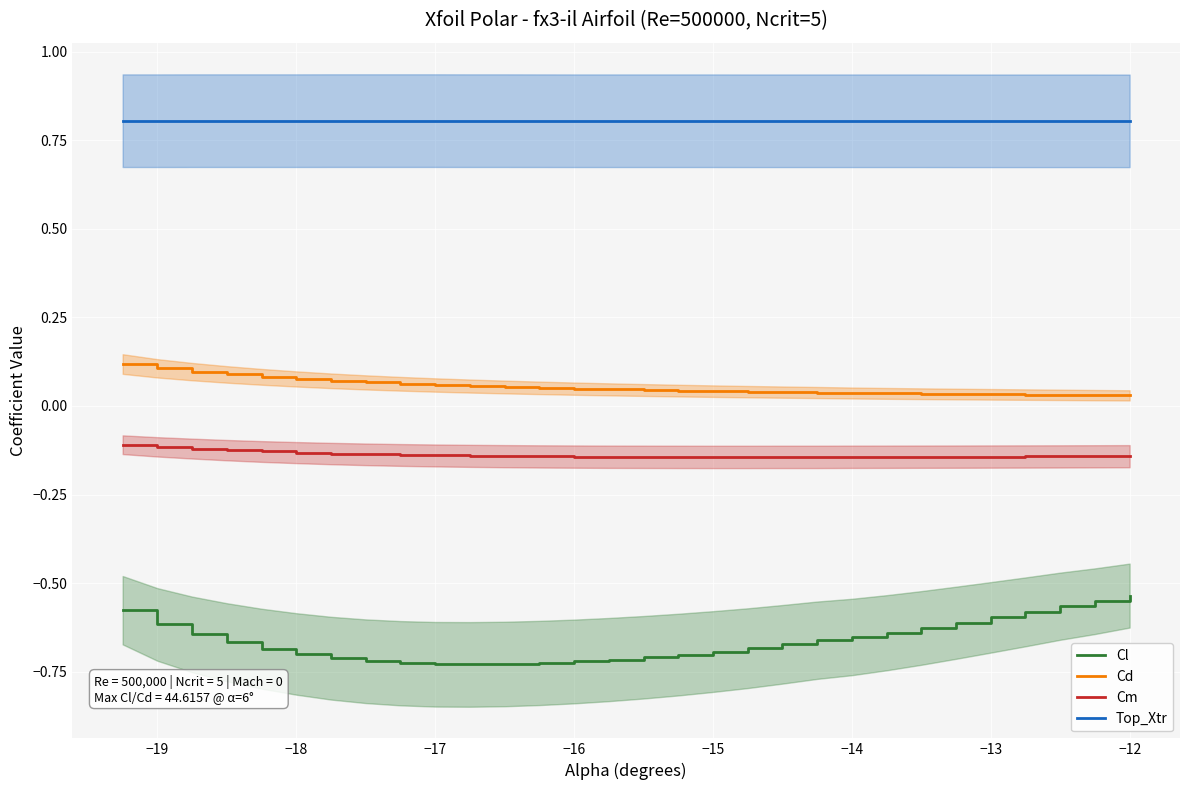

Count the number of categories in the chart.

30